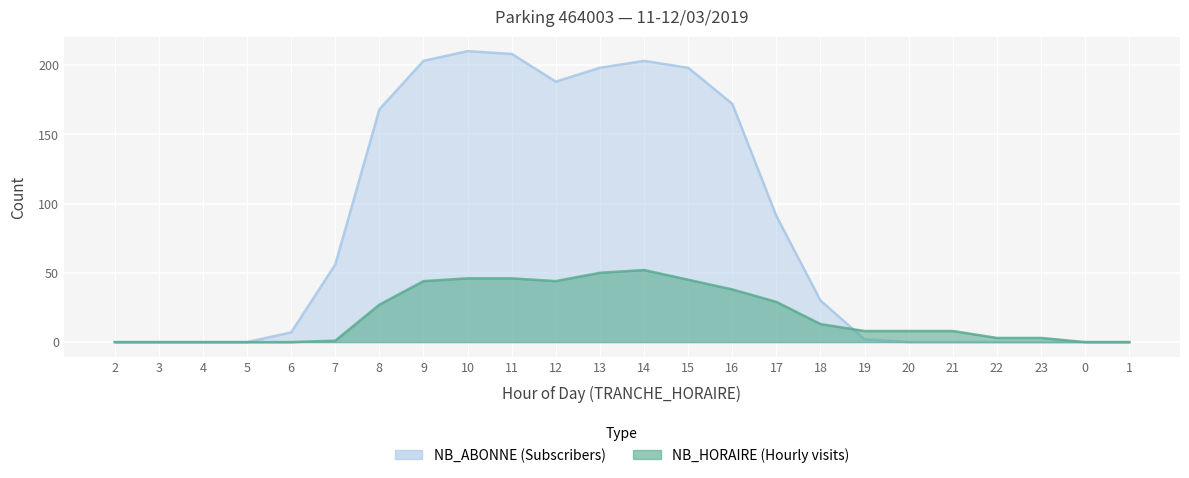

Read the NB_HORAIRE value at 15, to the nearest 10.

40